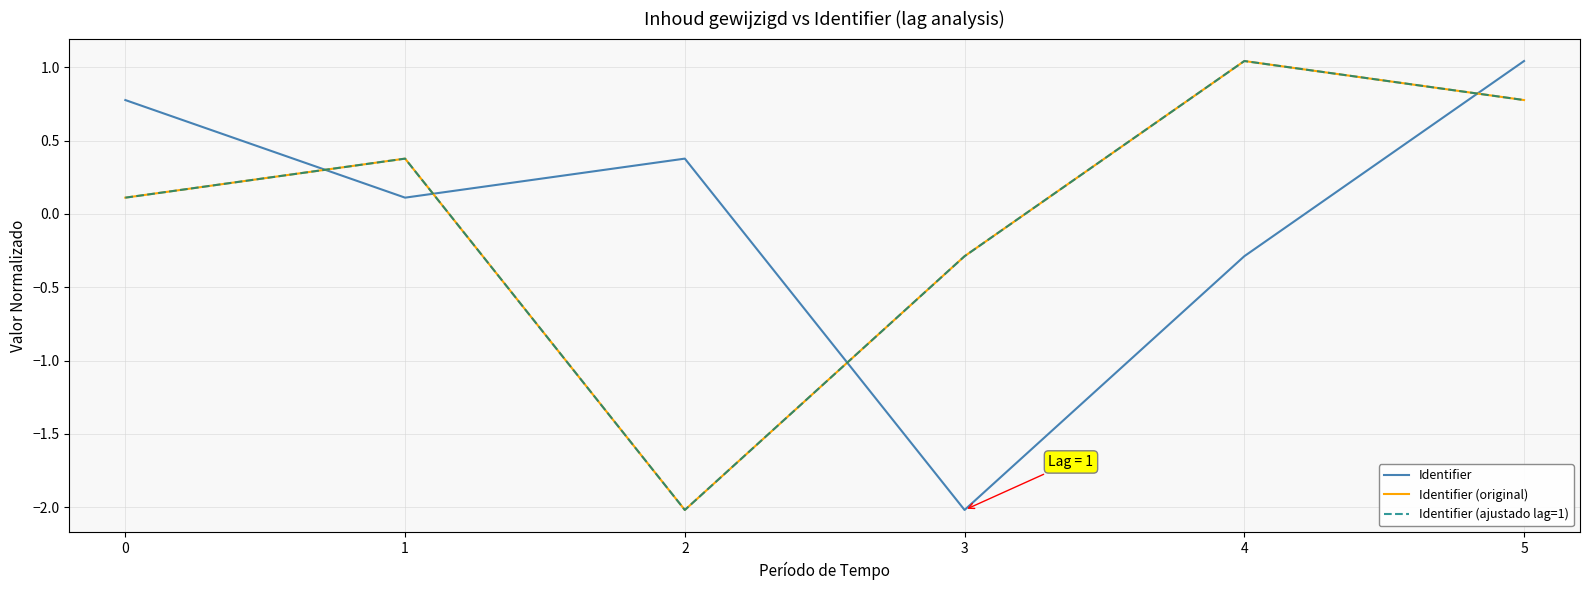

Does the chart have visible grid lines?

Yes